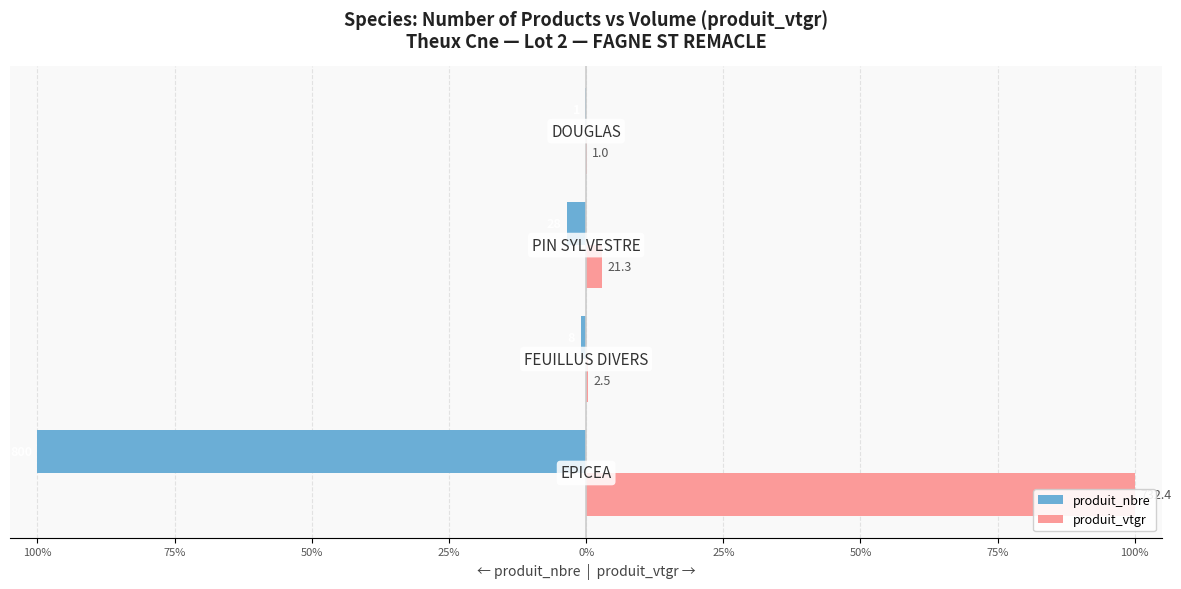

What is the greatest value displayed?

100.0